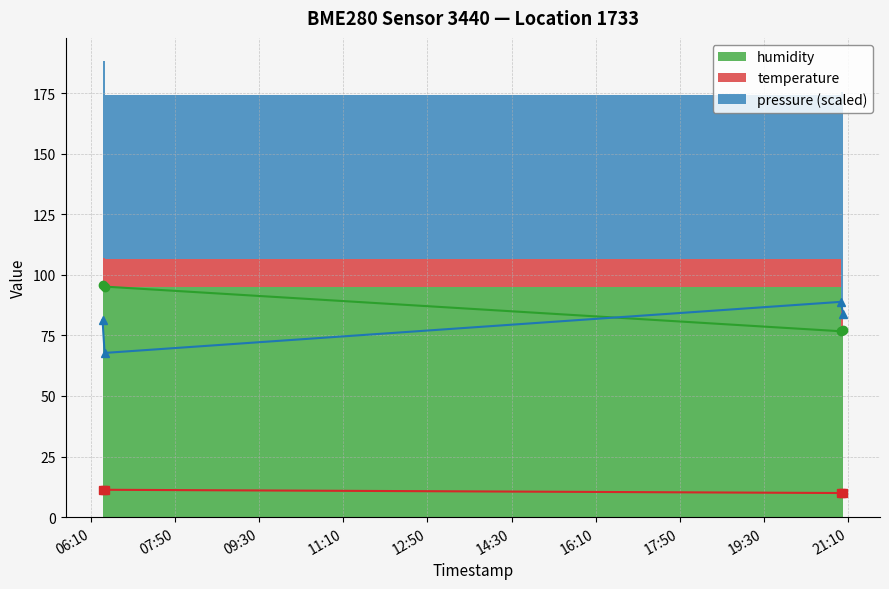

Which series has the largest total across all categories?

humidity